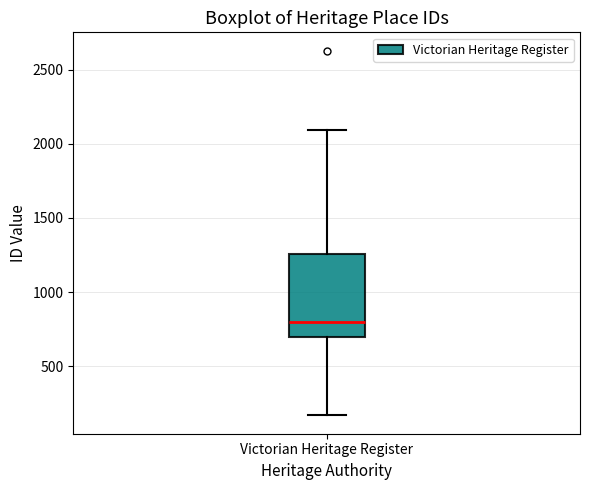

Transcribe this box plot: give where the median line is, the range the box spans, and where the two whiskers end, as read against the y-axis. The values are not printed on the chart, so give them approximately, as read against the axis.

median 800, box 700 to 1250, whiskers 150 to 2100